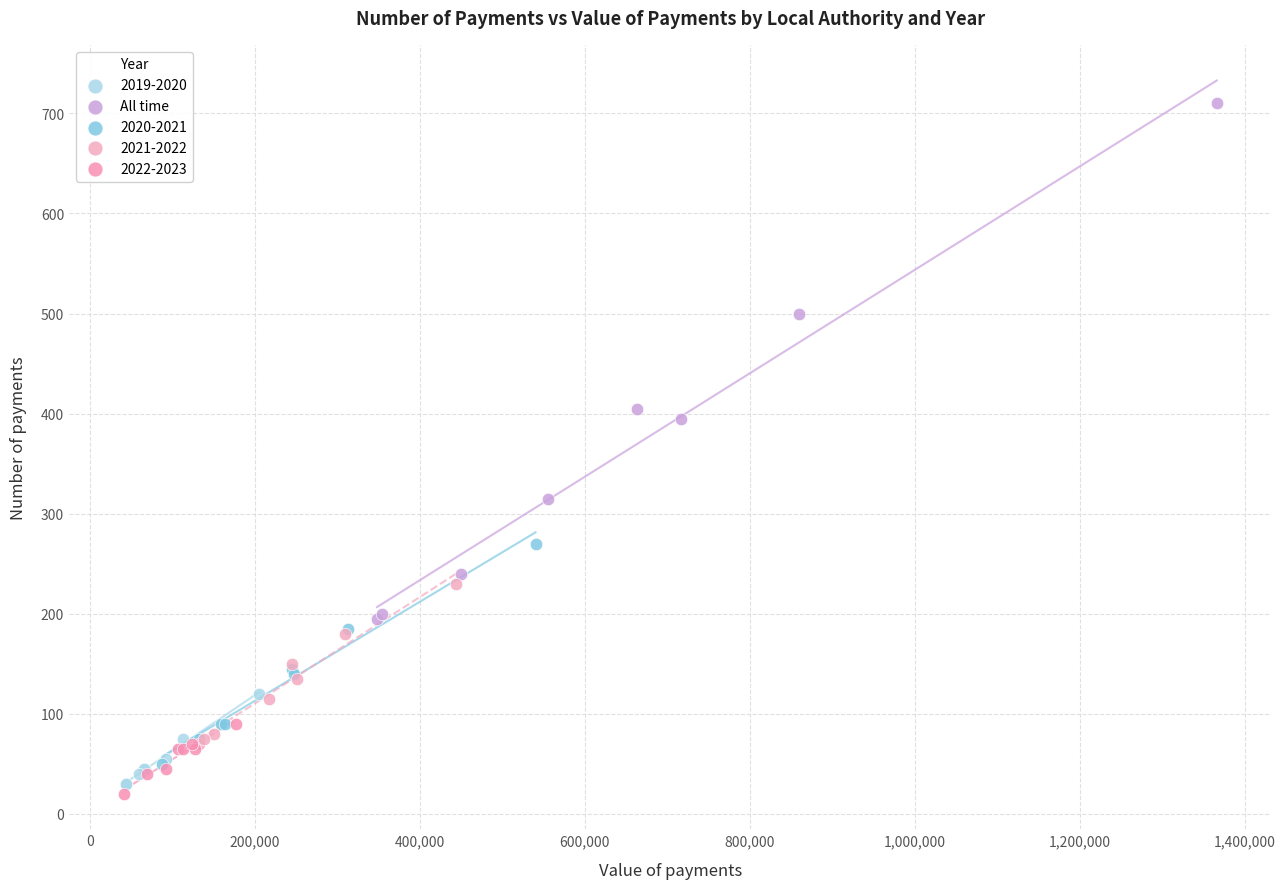

Which series has the widest spread of Y values?

All time